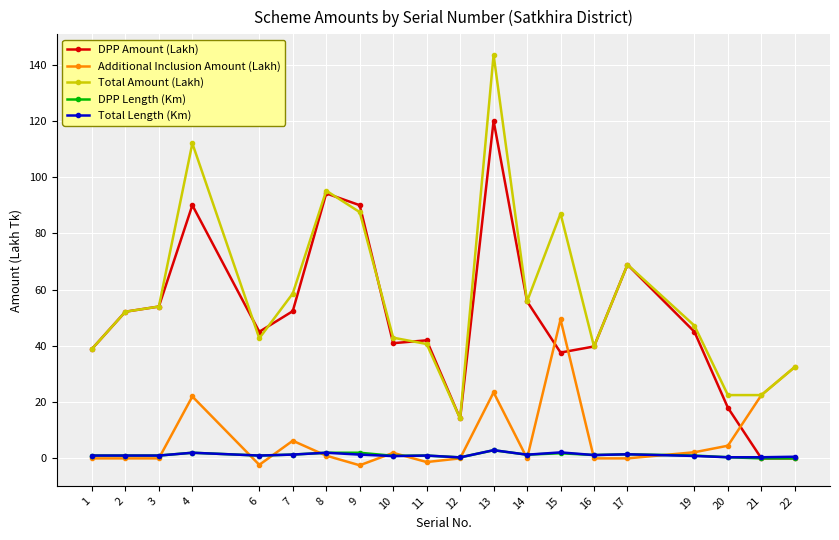

True or false: Total Length (Km) and Total Amount (Lakh) intersect in this chart.

False